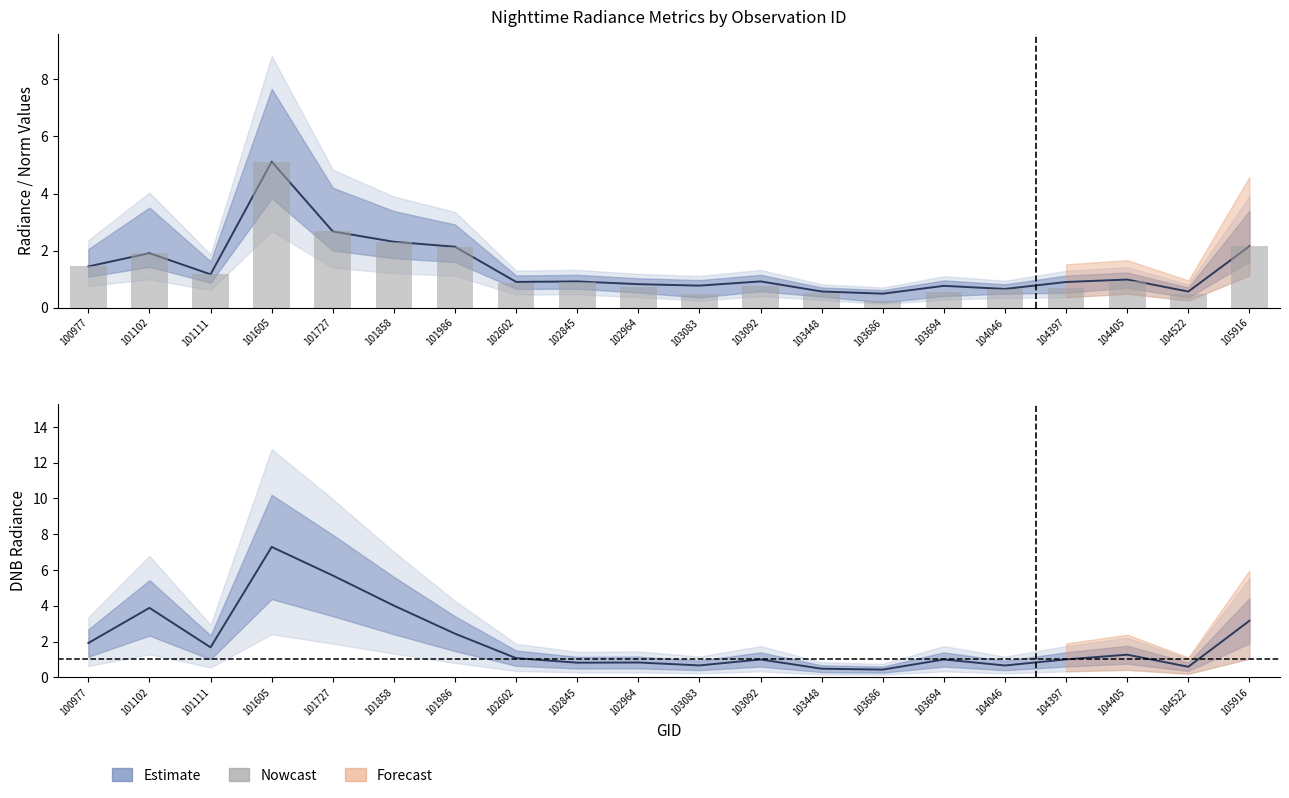

What is the value of the 6th bar from the left?

2.3